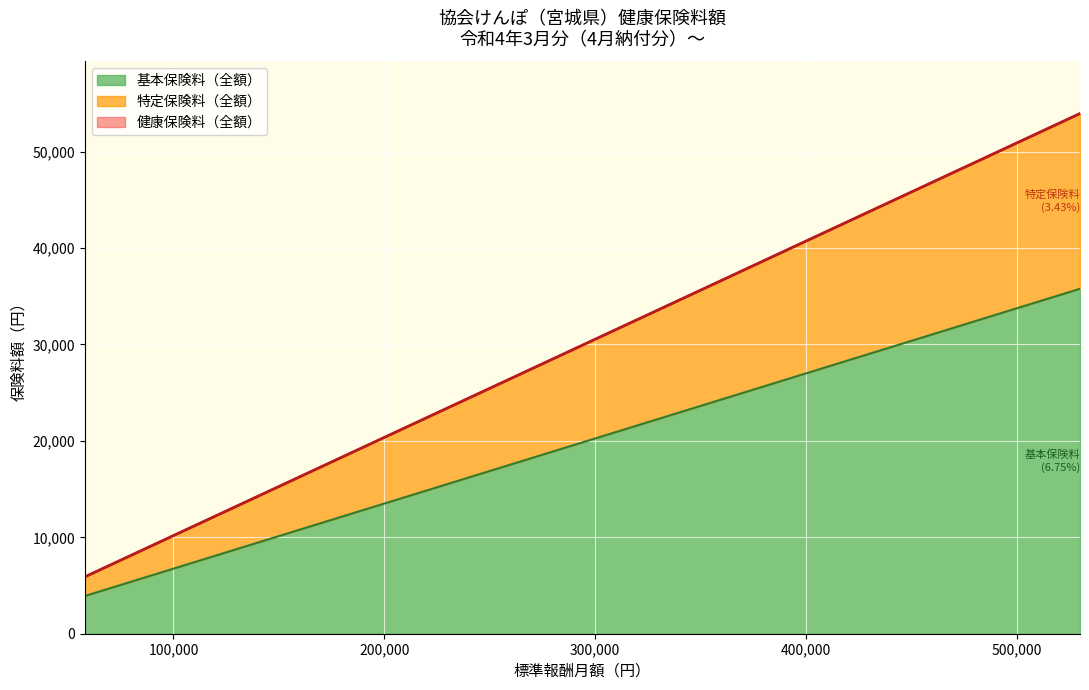

What is the difference between the maximum and minimum values in the 基本保険料（全額） series?

31860.0